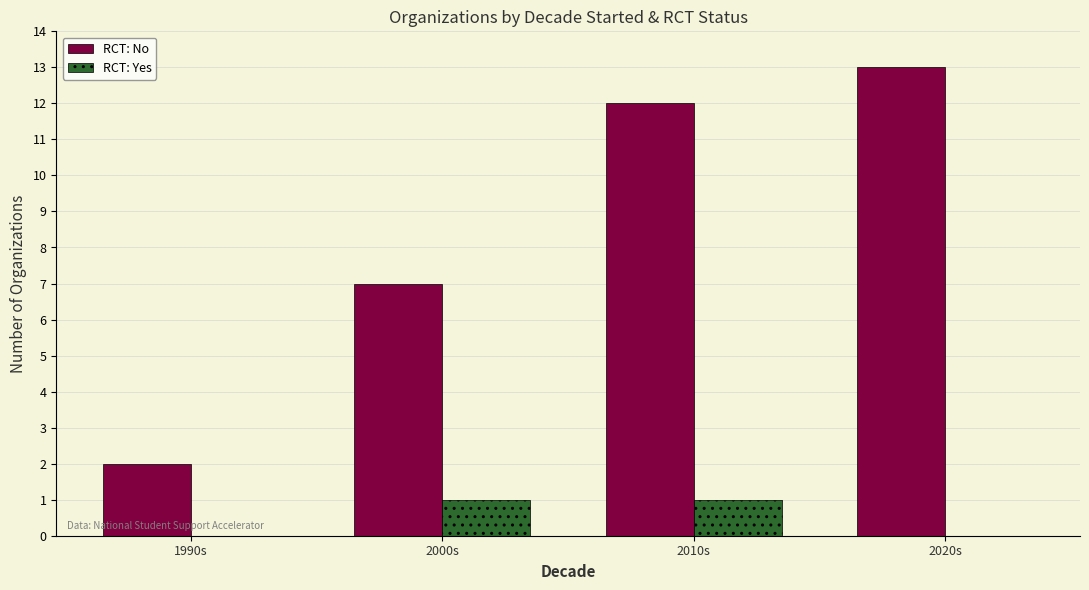

Reading left to right, transcribe all the data shown in this chart.

RCT: No: 1990s=2	2000s=7	2010s=12	2020s=13
RCT: Yes: 1990s=0	2000s=1	2010s=1	2020s=0